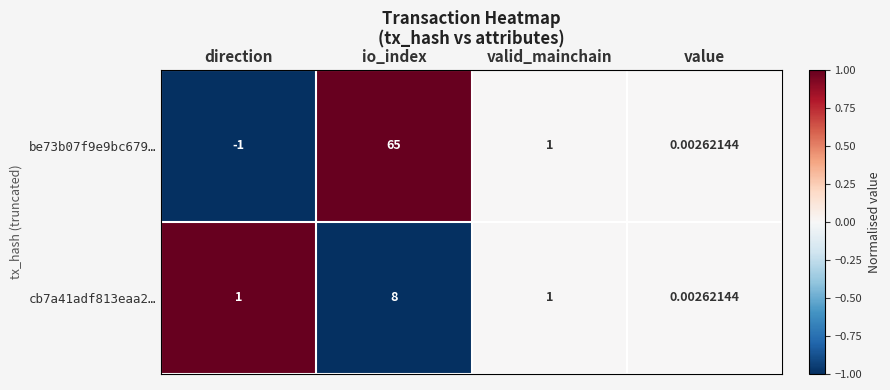

At which category is the sum across all series the highest?

io_index